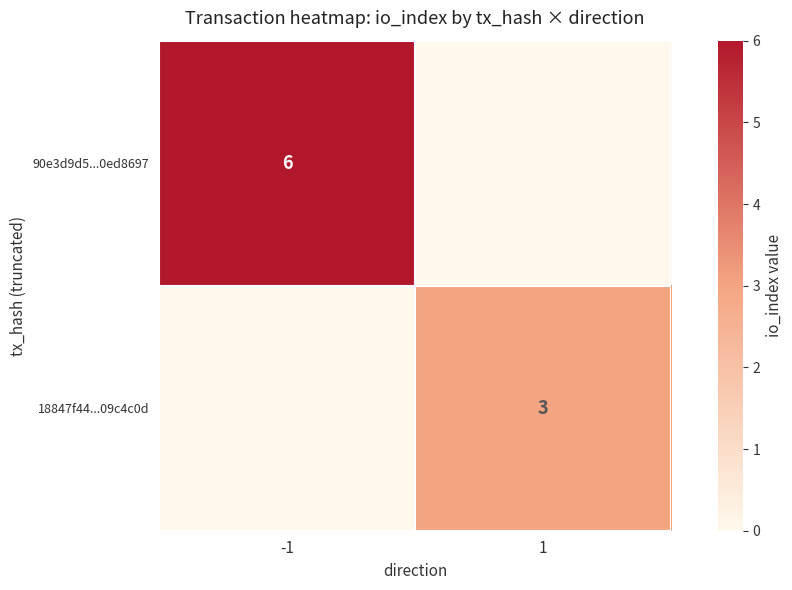

The 18847f44...09c4c0d series shows 2 at -1. True or false?

False